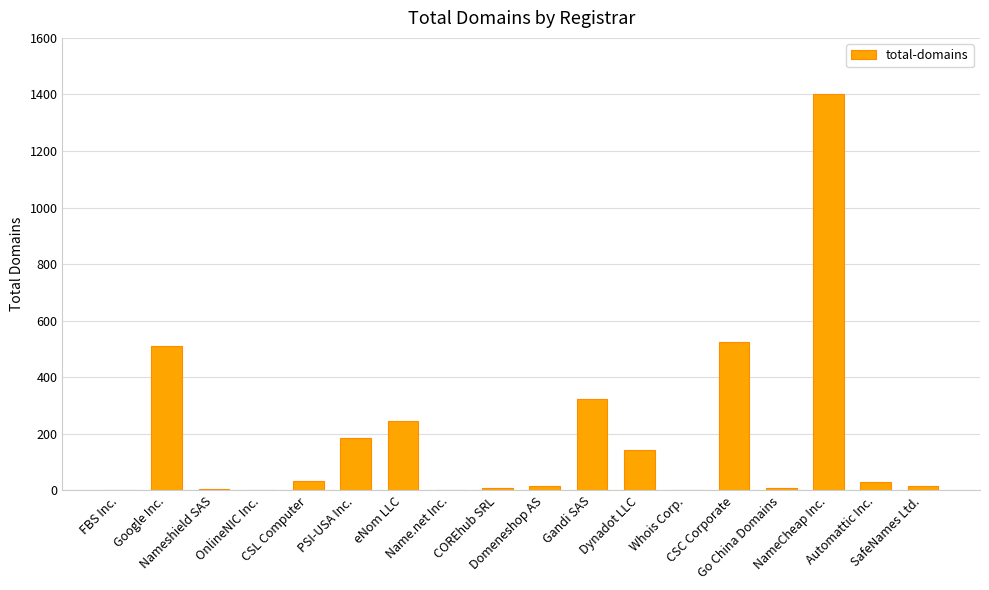

What is the maximum value shown in the chart?

1400